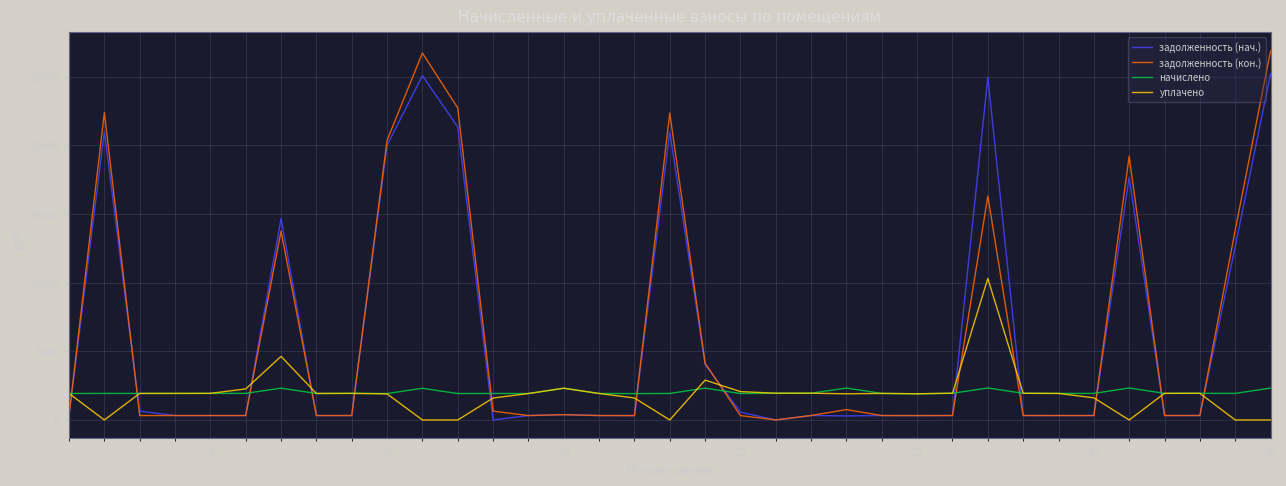

How many intersections are there between задолженность (нач.) and начислено?

13